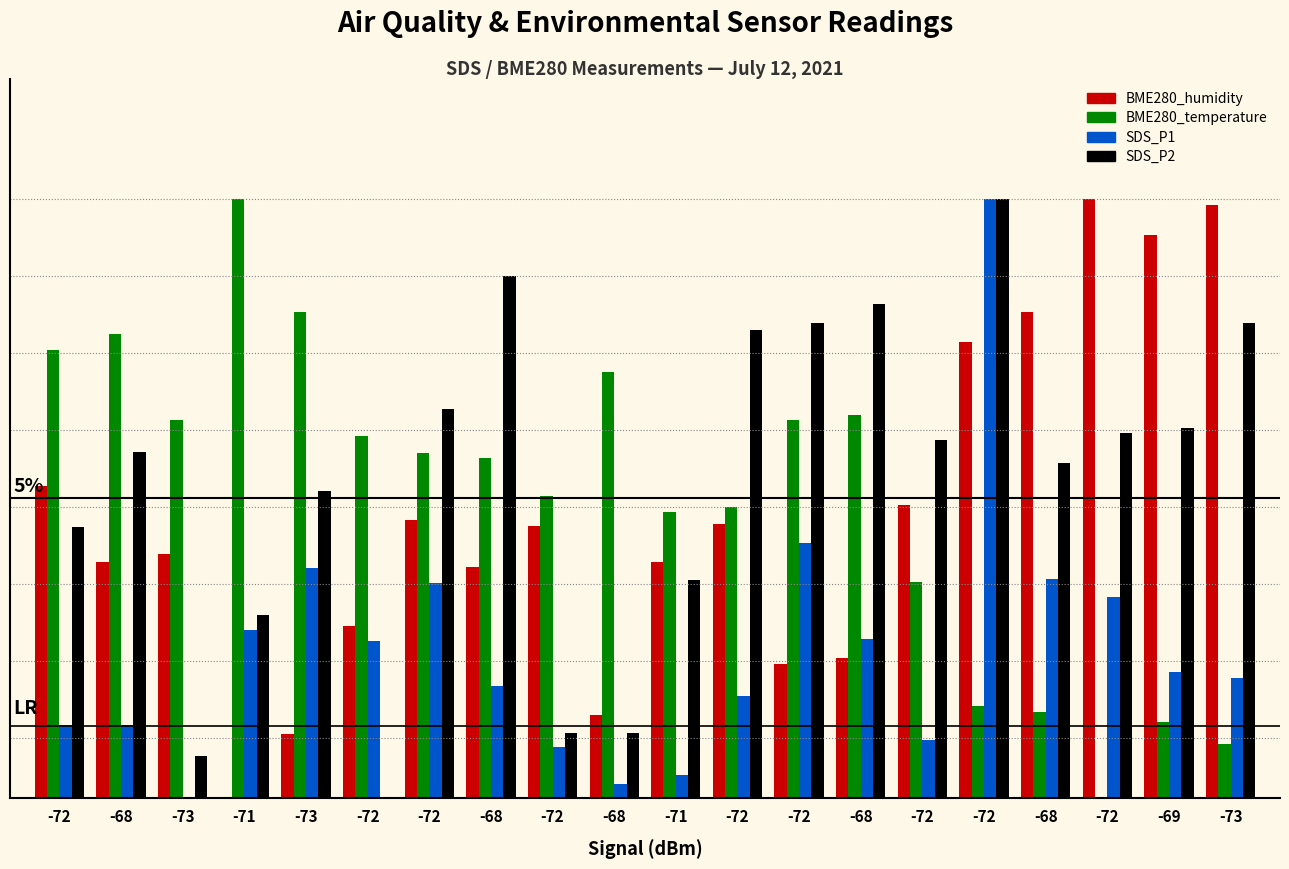

What is the value of the BME280_humidity bar at the 2nd from the left?

3.9